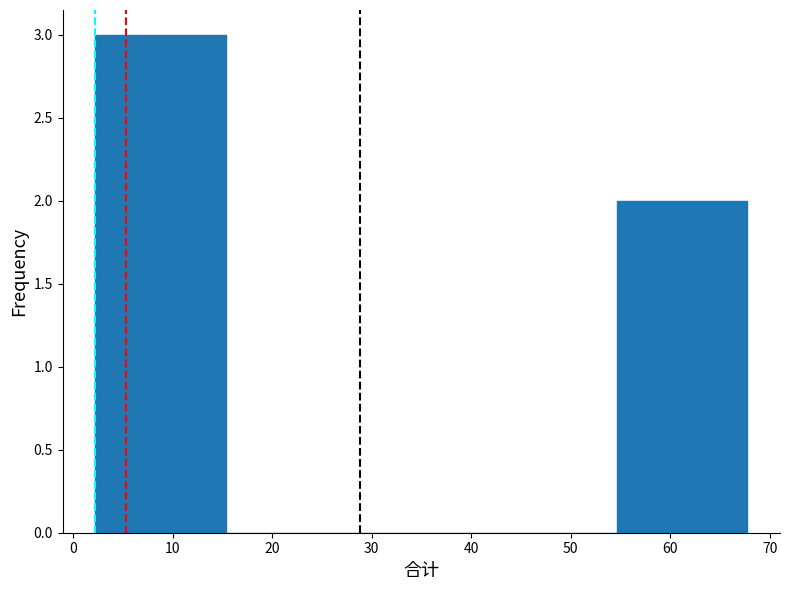

Which range on the x-axis has the tallest bar?

2 to 15